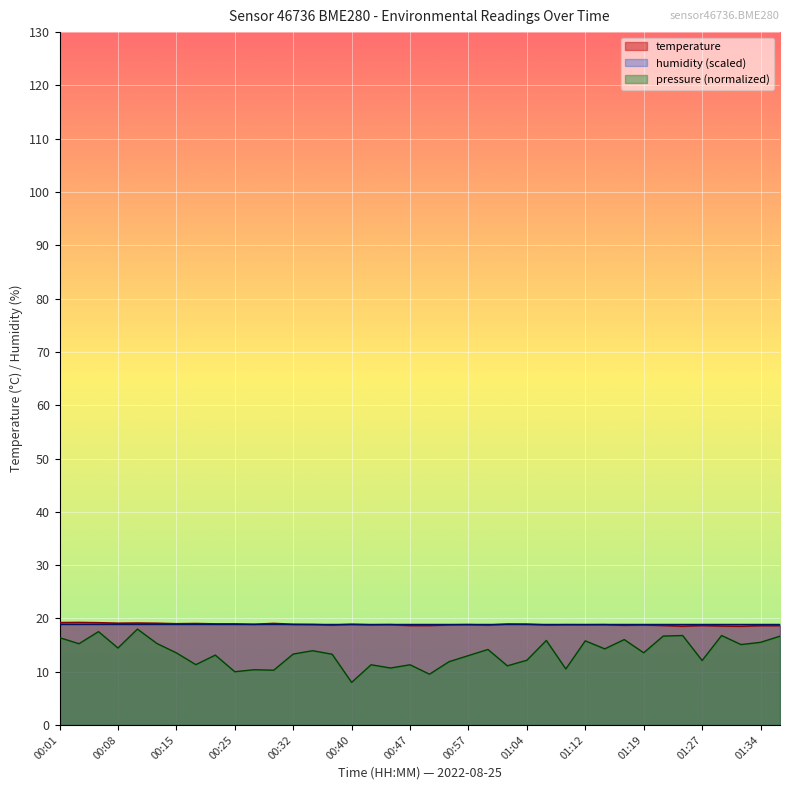

Which series has the widest spread of values?

pressure (normalized)